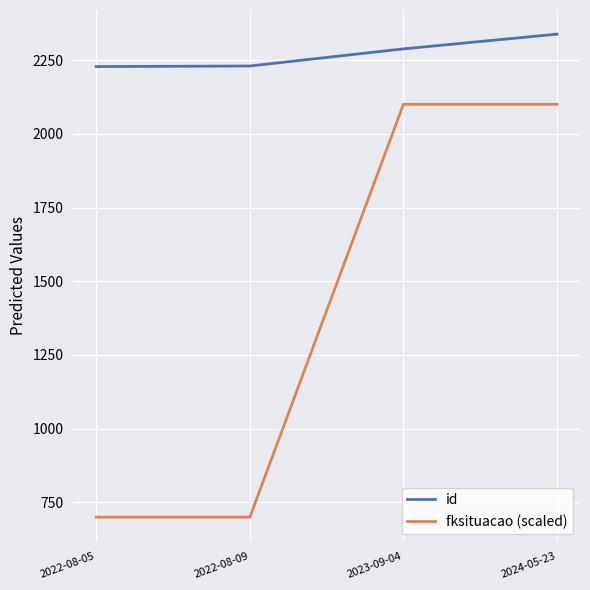

The value of id at 2022-08-09 is 2230. True or false?

True